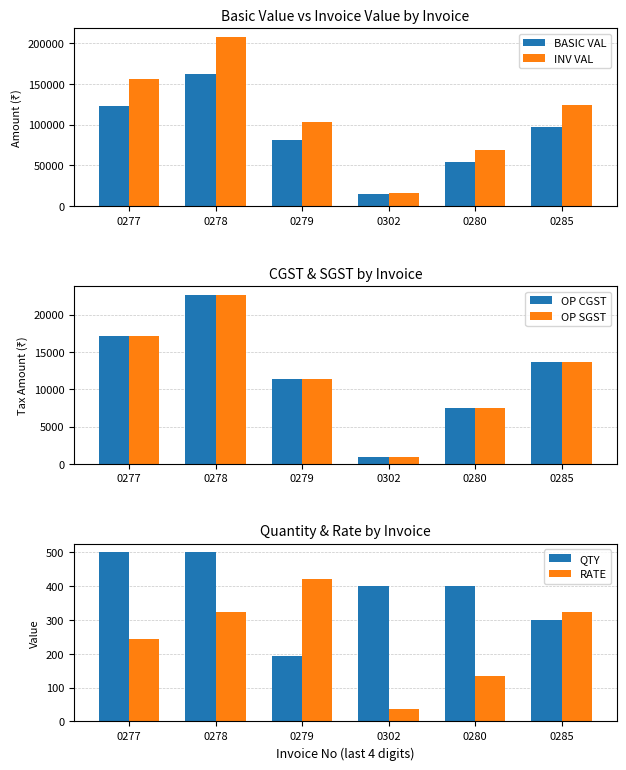

How many series are shown in this chart?

6